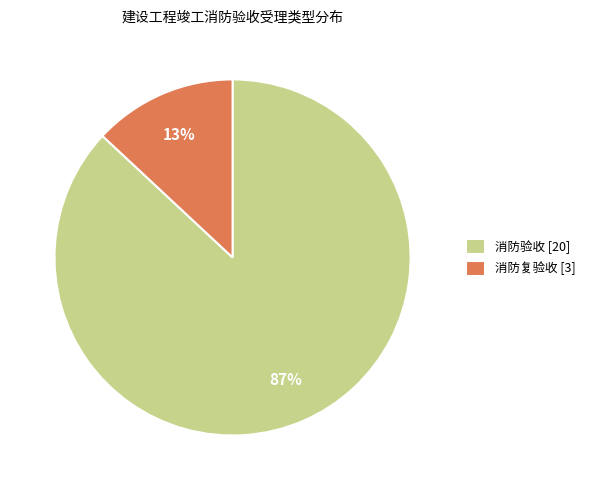

Which category has the smallest portion of the pie?

消防复验收